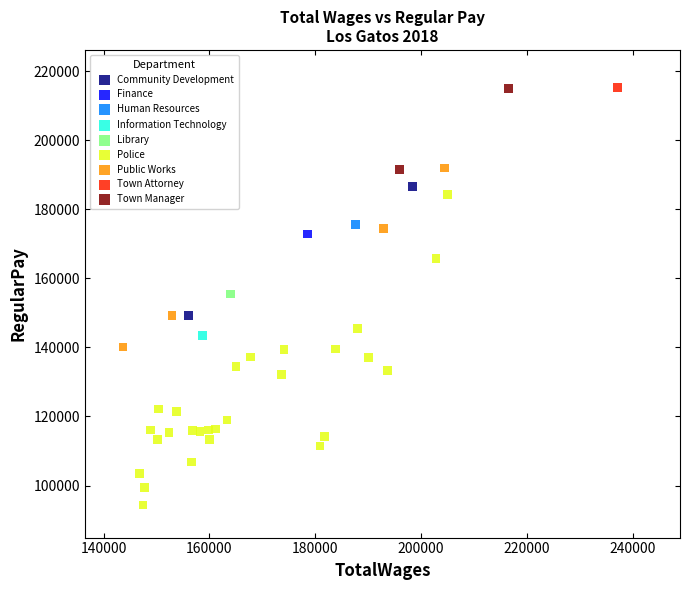

Which series contains the lowest Y value?

Police